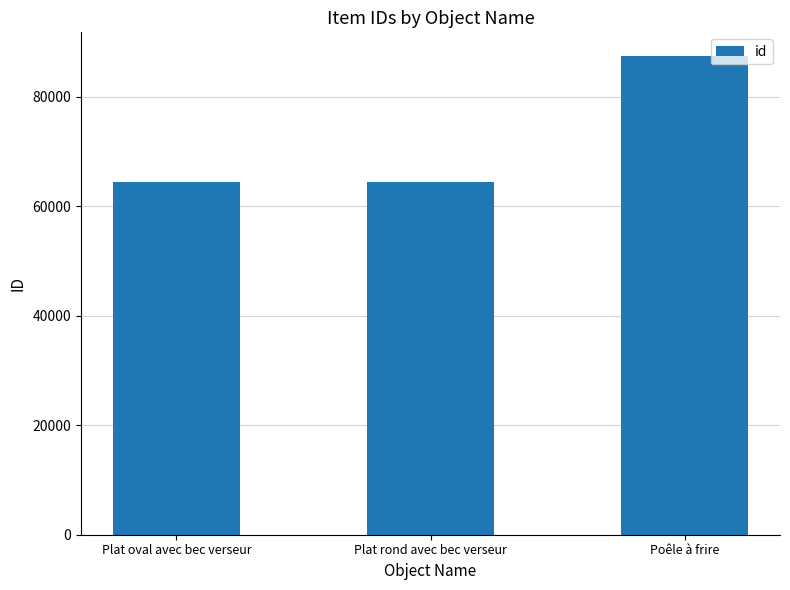

What is the change in value from Plat rond avec bec verseur to Poêle à frire?

+22926